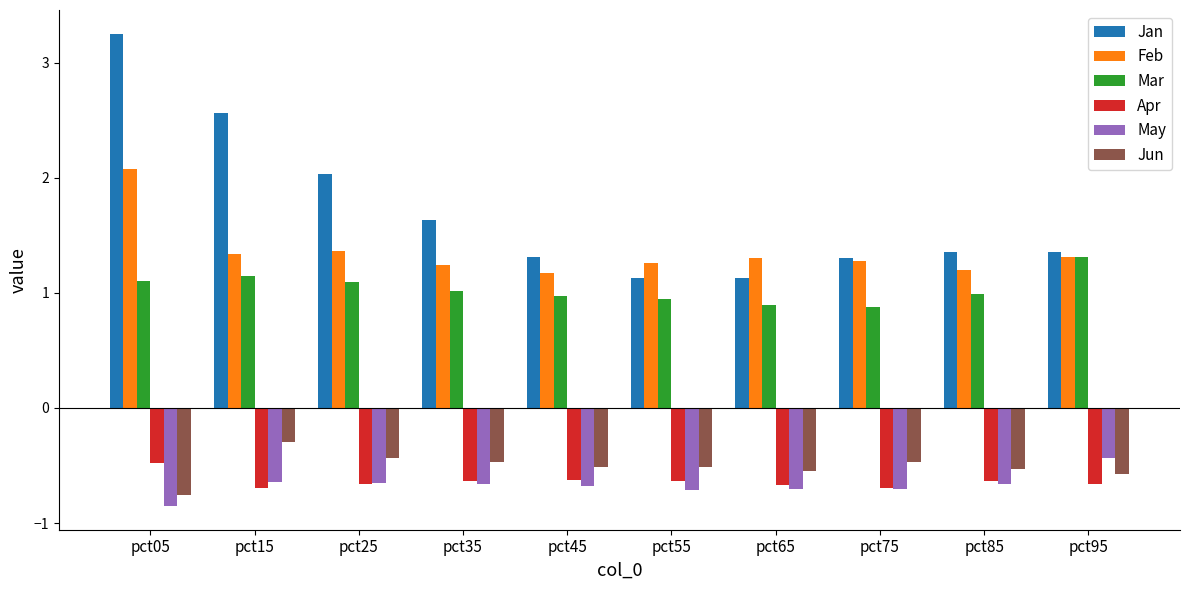

Is the value of Apr at pct05 greater than the value of Jan at pct25?

No